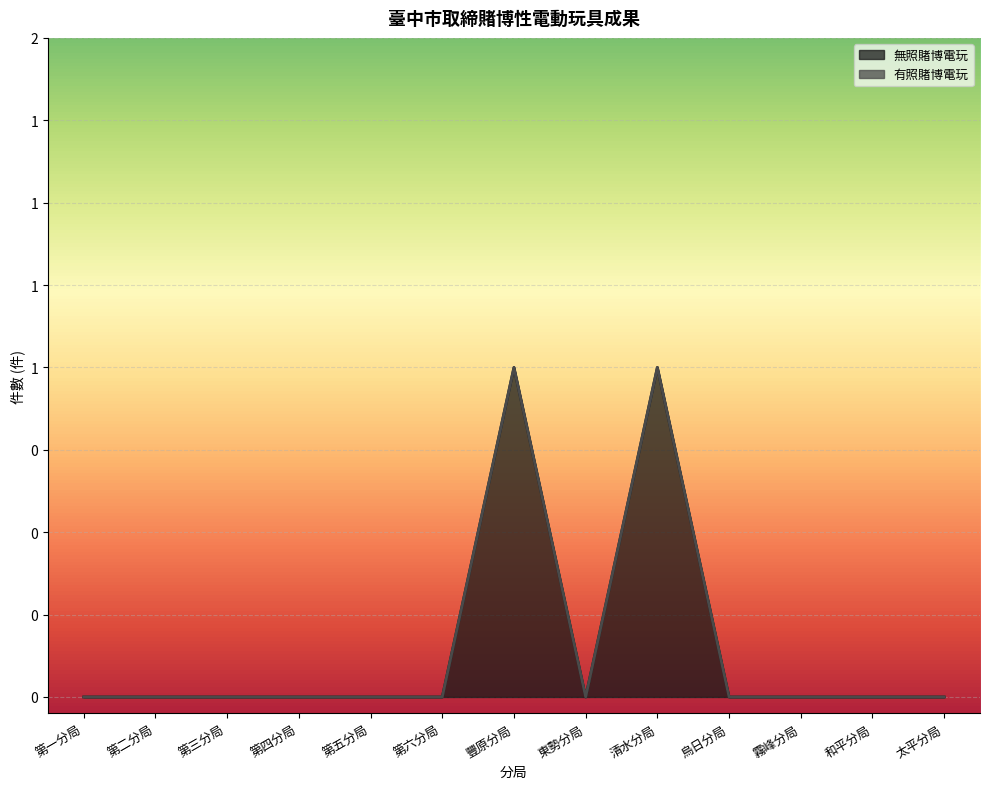

What is the label of the 2nd point from the left?

第二分局